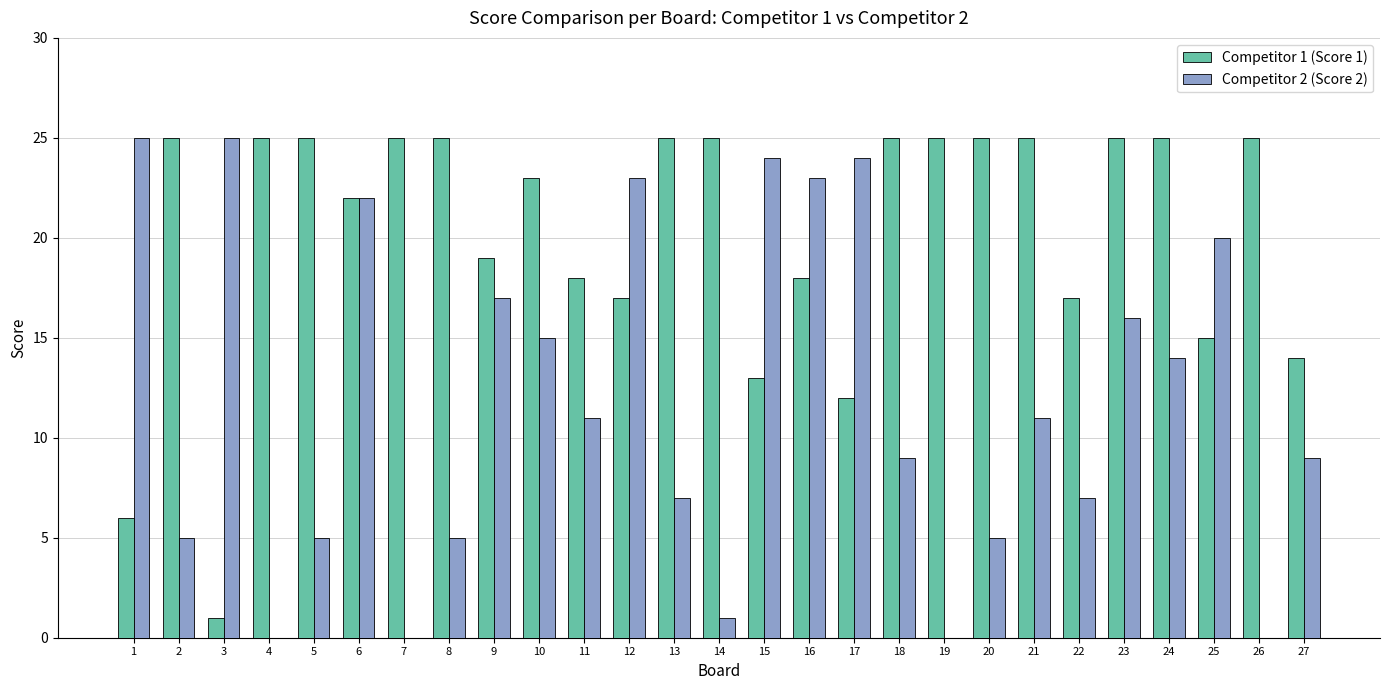

How many categories are shown in the chart?

27